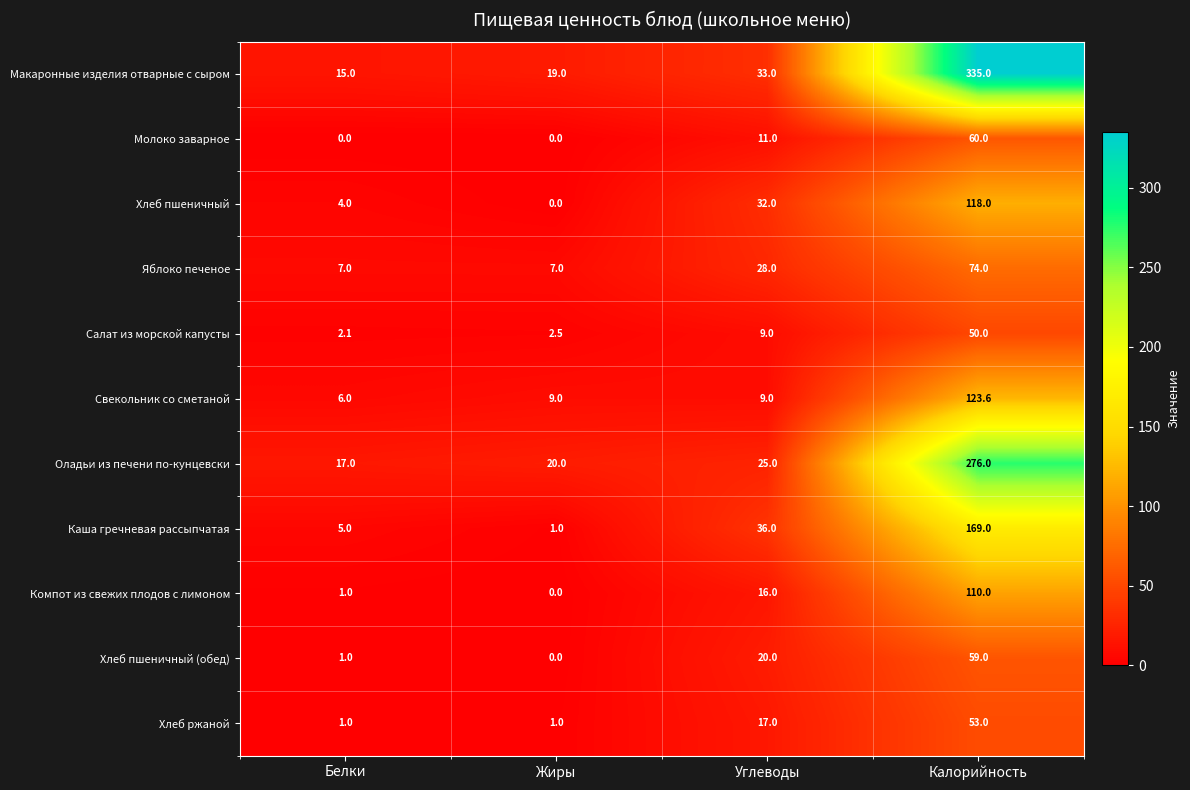

At which category is the sum across all series the highest?

Калорийность